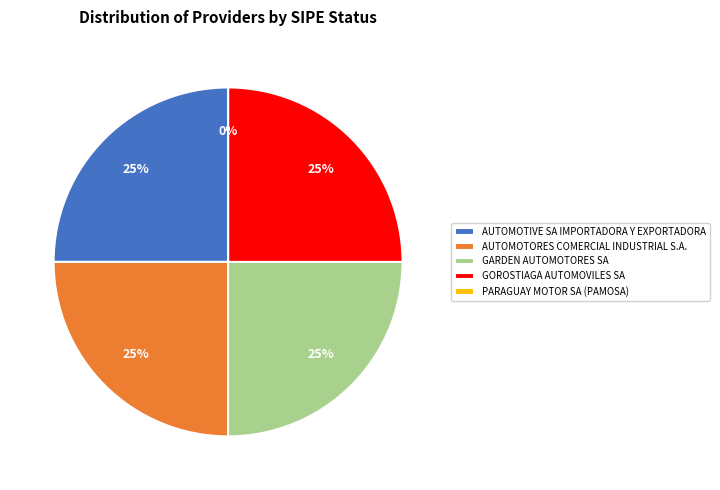

To the nearest percent, what percentage of the pie is GARDEN AUTOMOTORES SA?

25%